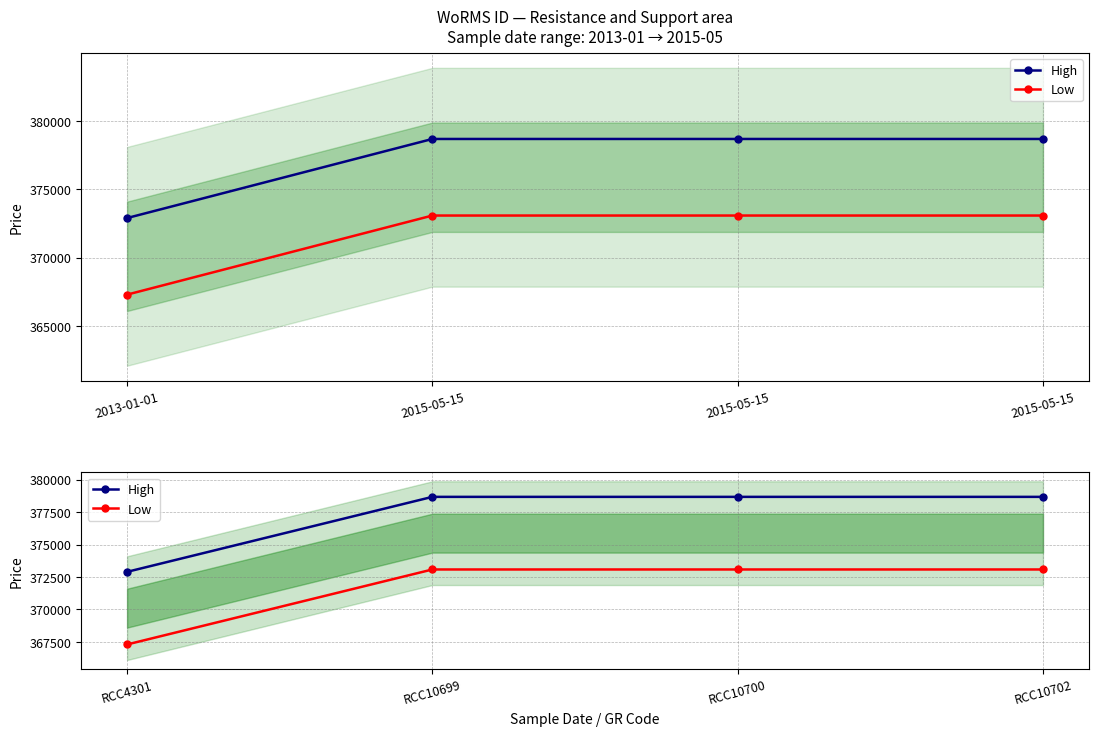

Rank the series by their maximum value, from lowest to highest.

Low, High